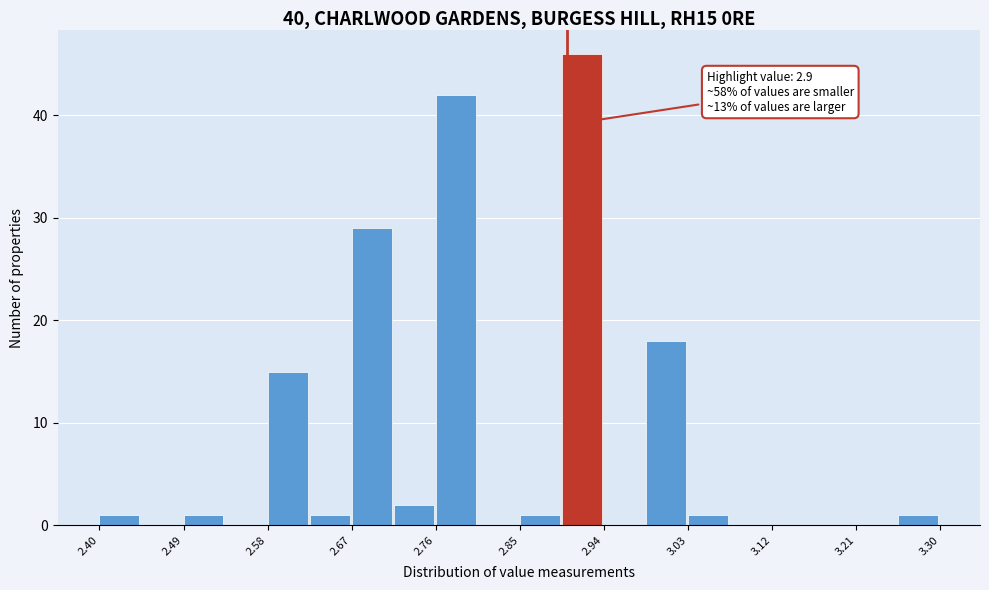

Over which range of the x-axis is the bar tallest?

2.895 to 2.940